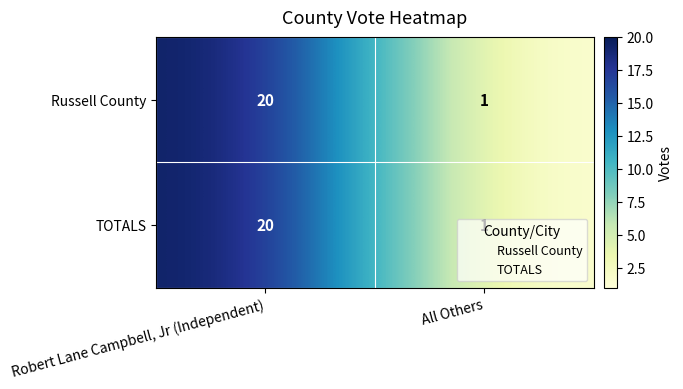

What is the difference between the Russell County values at All Others and Robert Lane Campbell, Jr (Independent)?

19